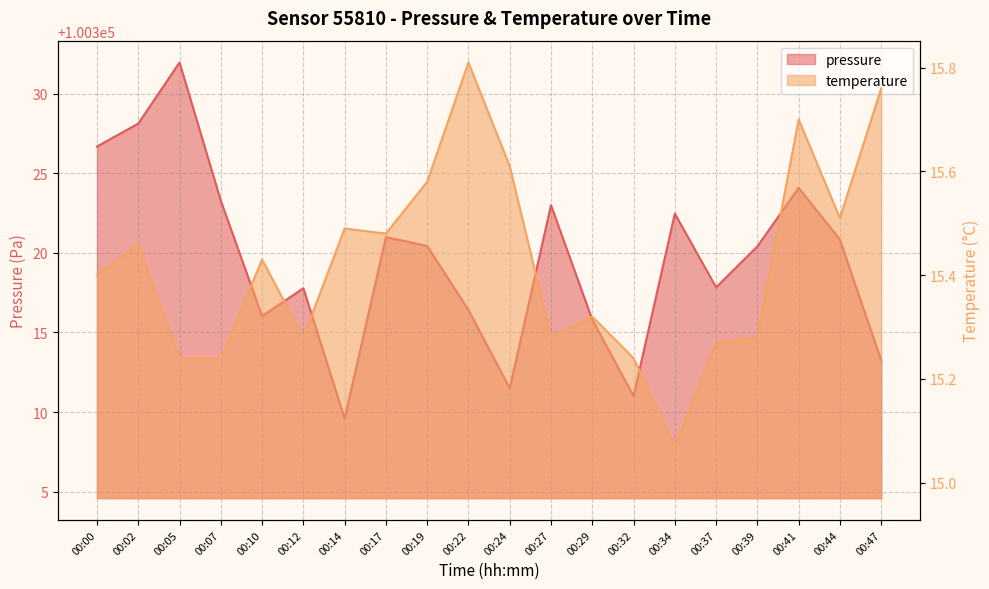

Reading right to left, list all the values displayed in this chart.

pressure: 100313.2	100320.8	100324.1	100320.4	100317.8	100322.5	100311.0	100315.8	100323.0	100311.5	100316.4	100320.4	100321.0	100309.6	100317.8	100316.0	100323.3	100332.0	100328.1	100326.7
temperature: 15.8	15.5	15.7	15.3	15.3	15.1	15.2	15.3	15.3	15.6	15.8	15.6	15.5	15.5	15.3	15.4	15.2	15.2	15.5	15.4